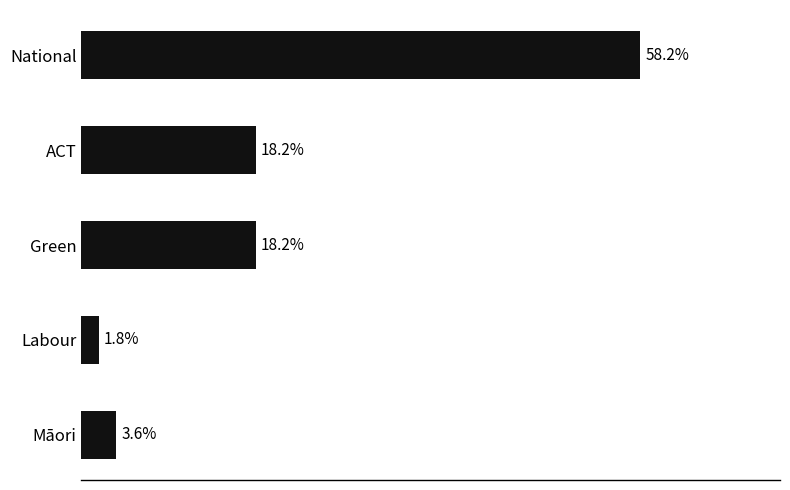

What is the label of the 1st bar from the bottom?

Māori